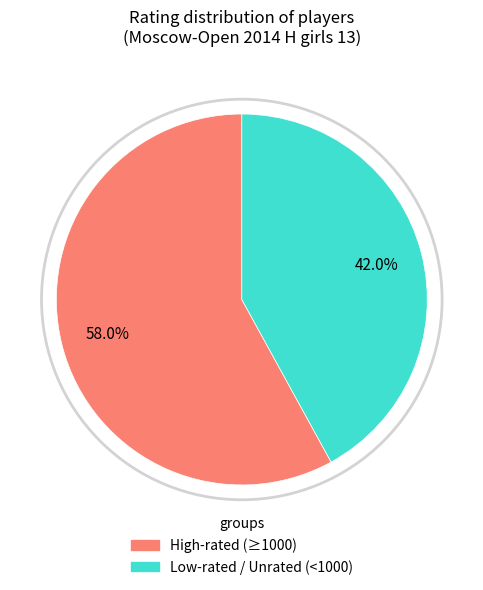

Count the number of slices in the pie.

2